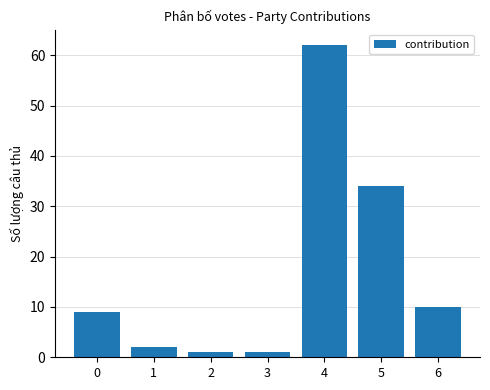

The value at 0 is 15. True or false?

False